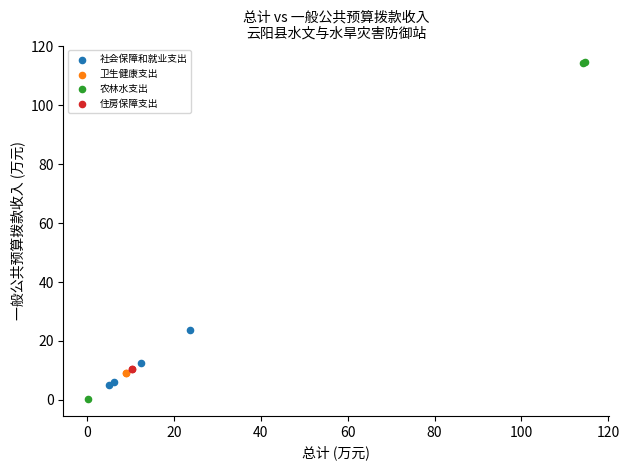

What are all the series names shown in the legend?

社会保障和就业支出, 卫生健康支出, 农林水支出, 住房保障支出